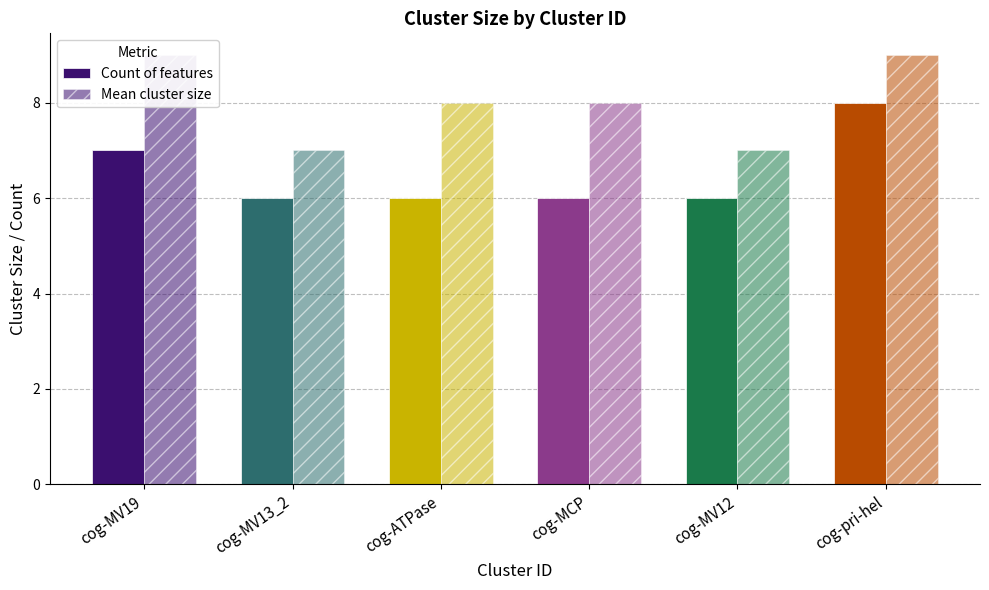

How many data points in Count of features are above 6?

2